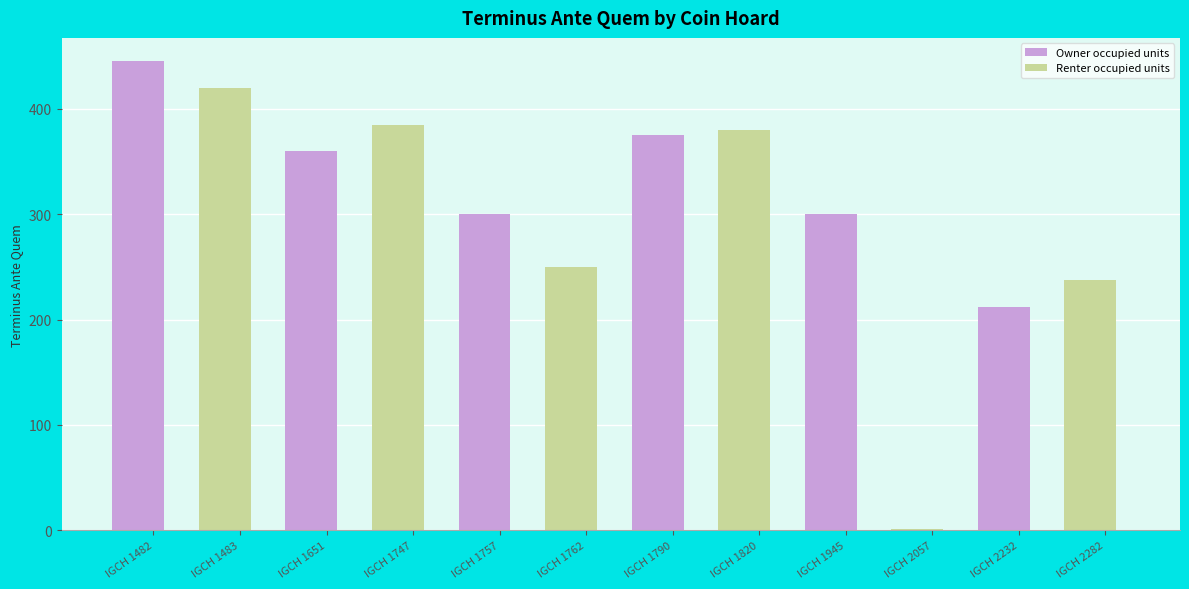

What is the approximate value at IGCH 1790?

375